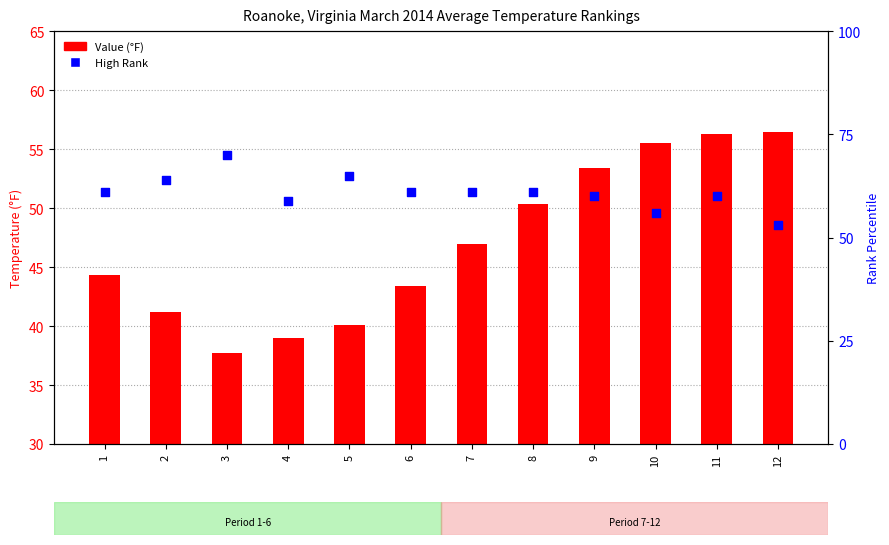

Which series reaches the minimum Y coordinate?

Value (°F)